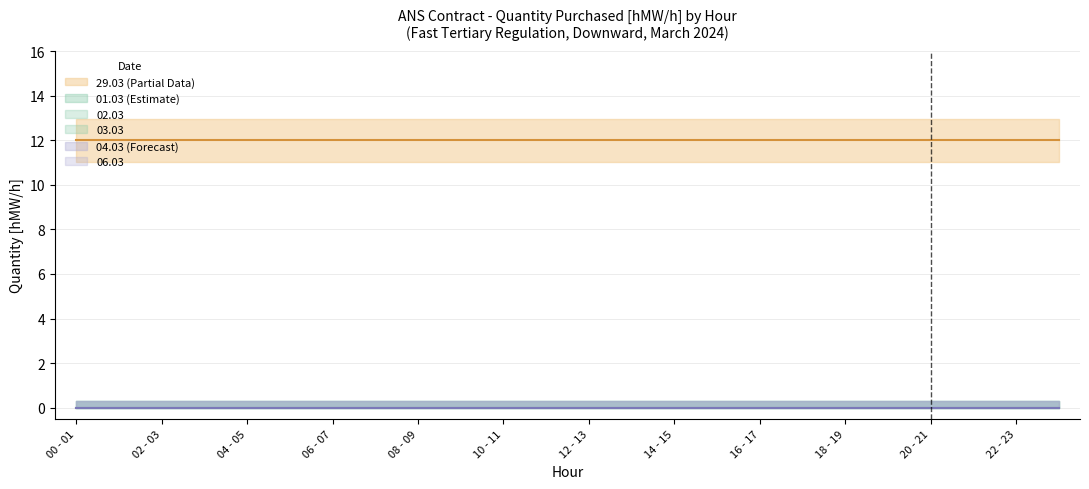

True or false: 04.03 and 02.03 cross at least once.

False